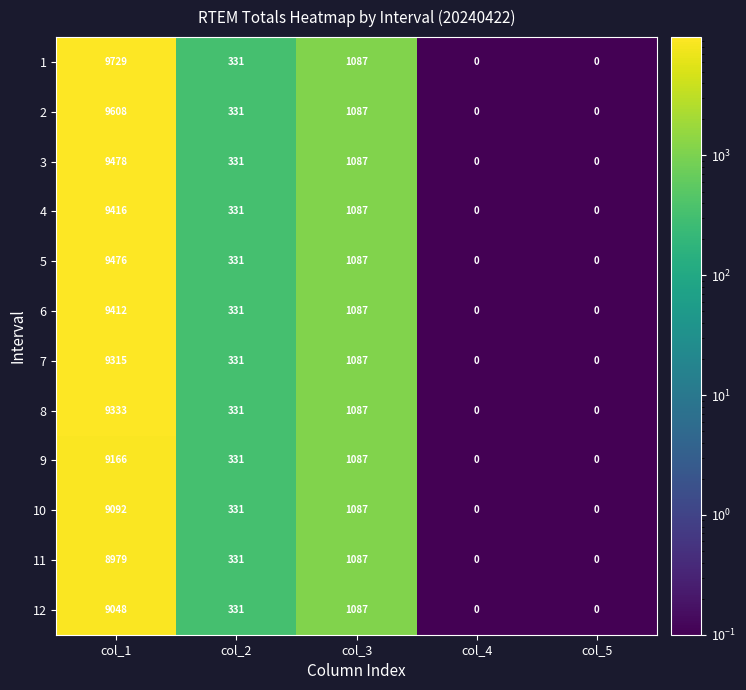

What is the total value across all series at col_4?

0